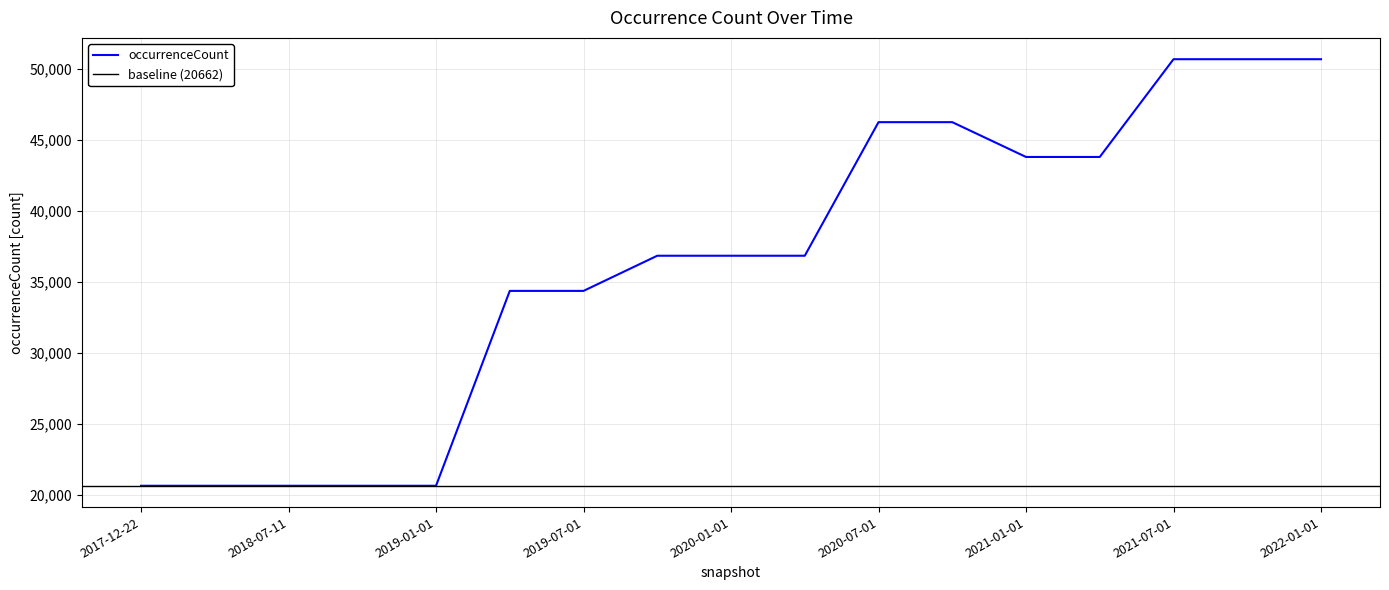

What is the greatest value displayed?

50698